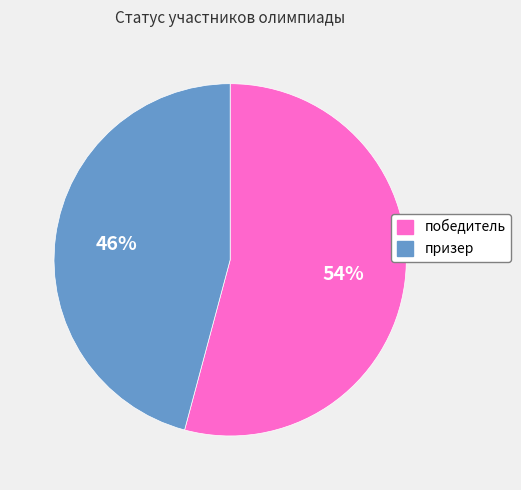

How many slices are in this pie chart?

2